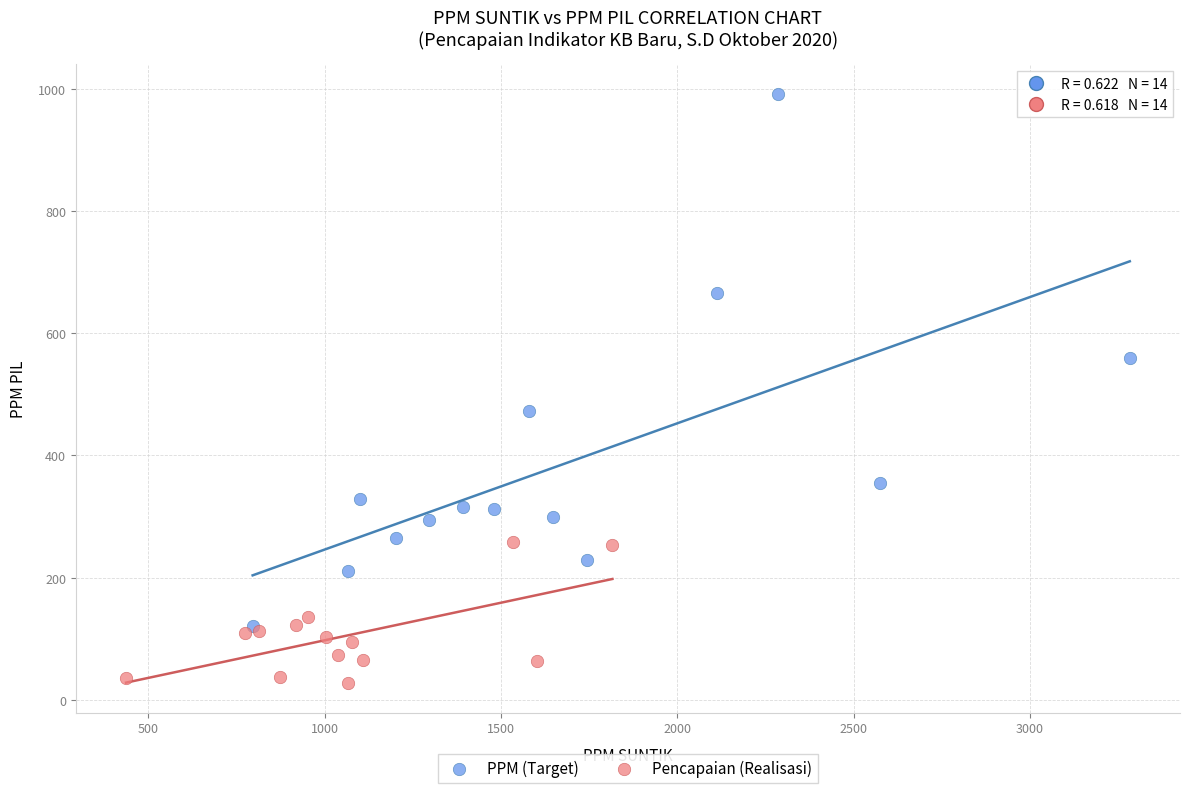

Which series has the largest Y range (max minus min)?

PPM (Target)